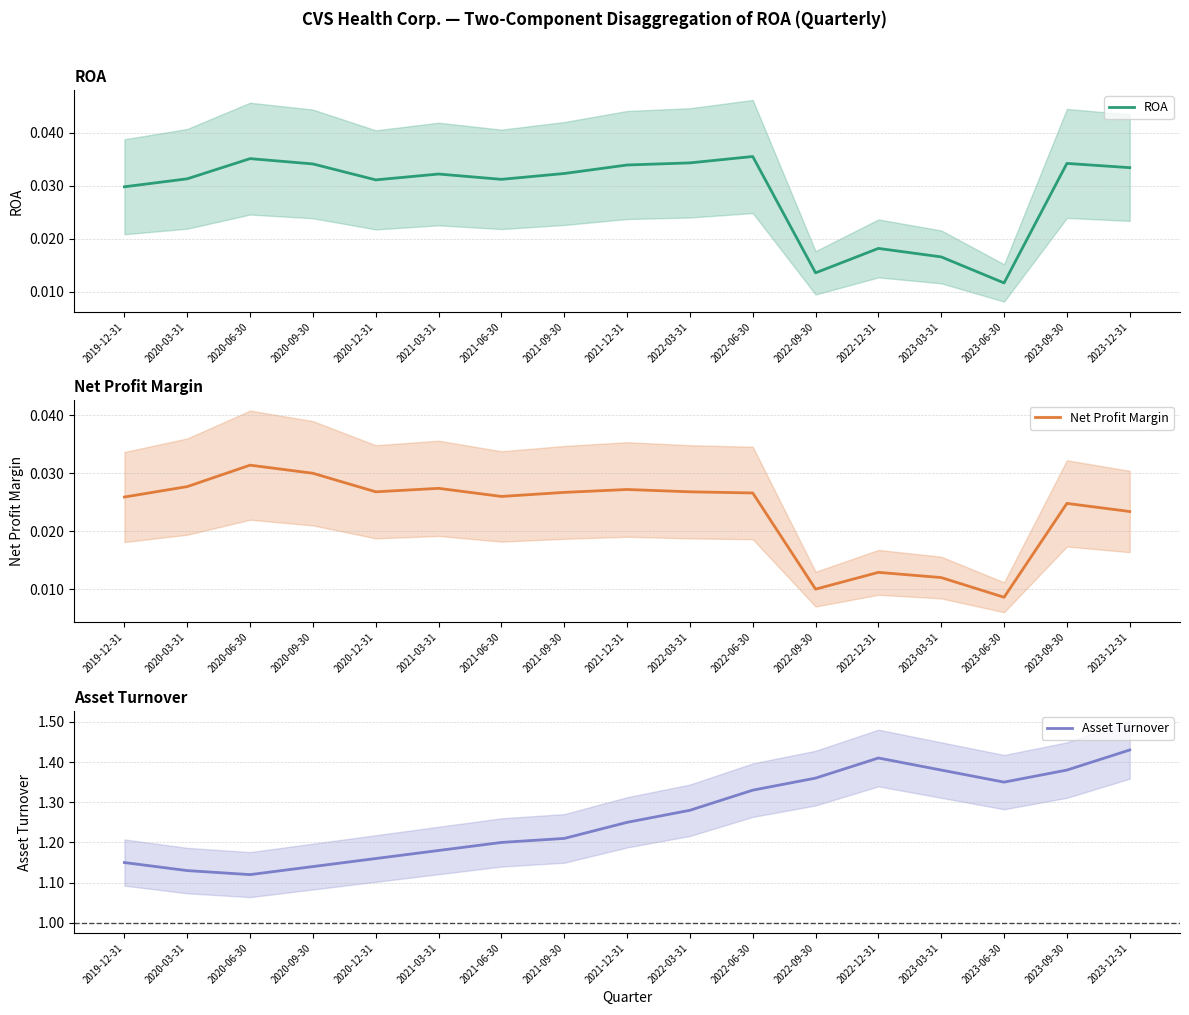

What is the label of the 11th point from the right?

2021-06-30